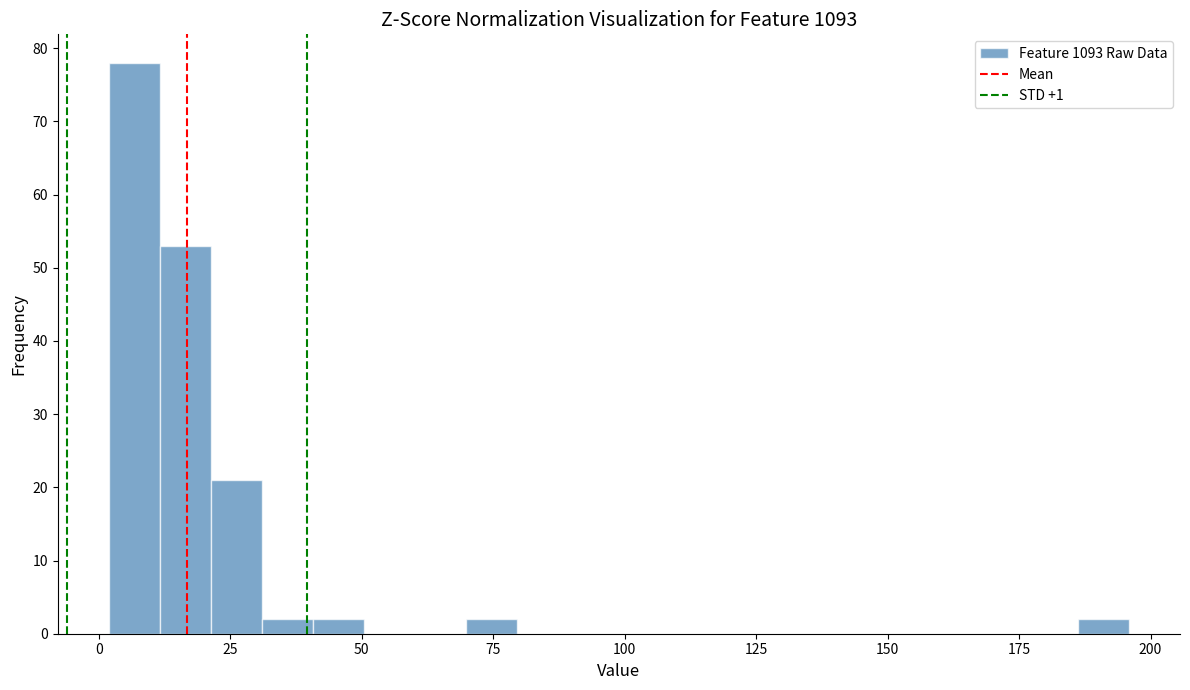

Around what value on the x-axis is the tallest bar? Give the approximate position of its centre, as read against the axis.

5